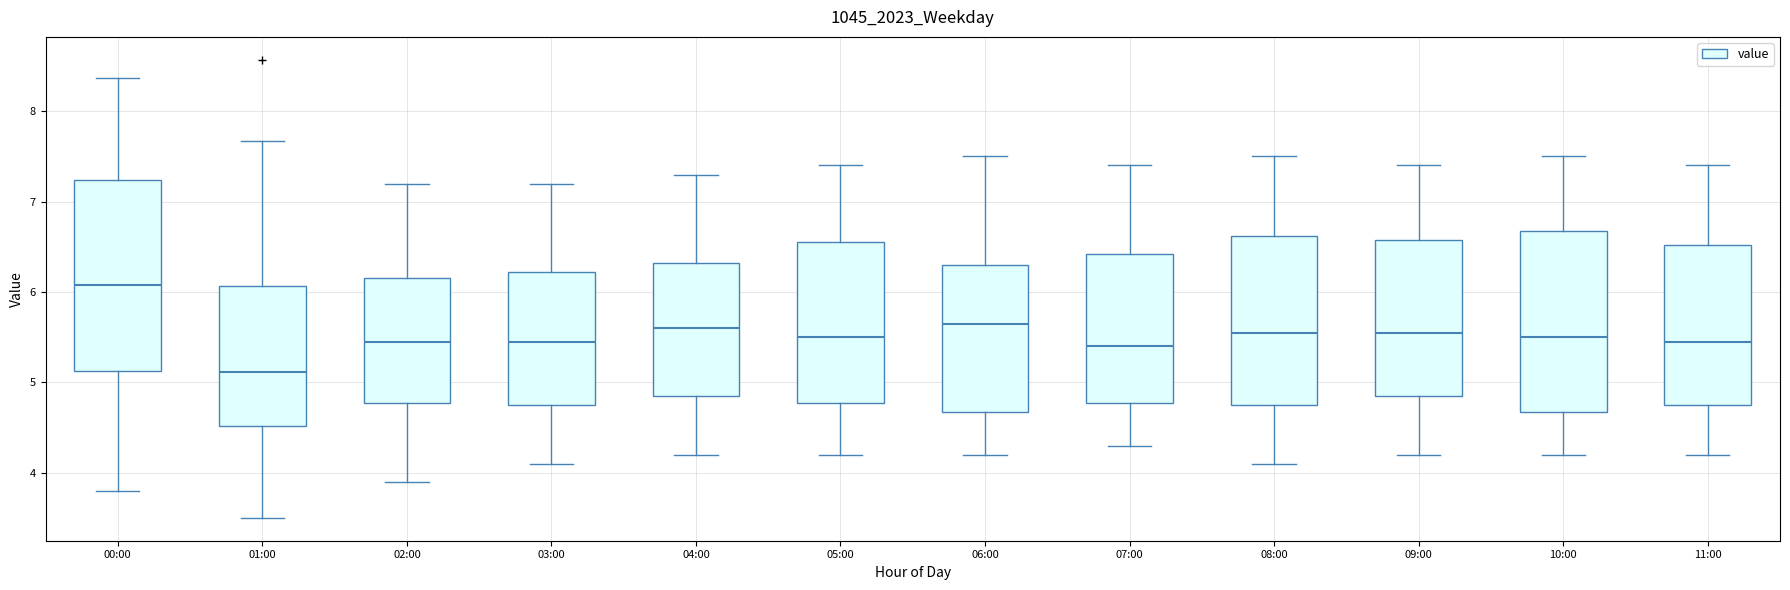

Which box is the tallest, from its lower edge to its upper edge?

00:00